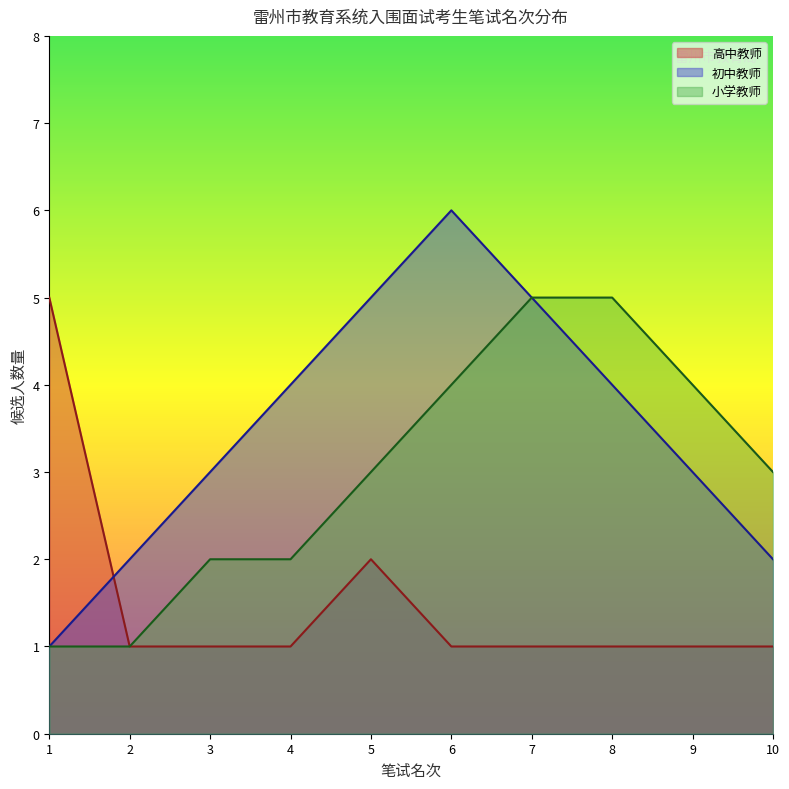

What is the total value across all series at 9?

8